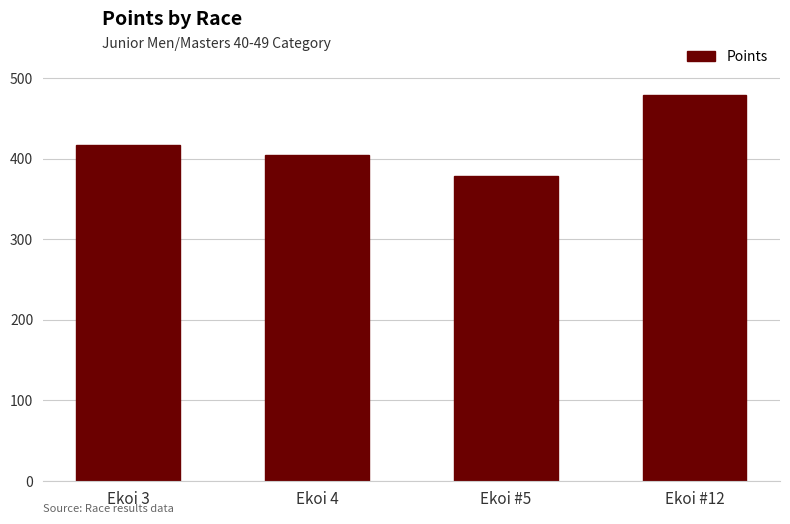

How many values exceed 416?

2